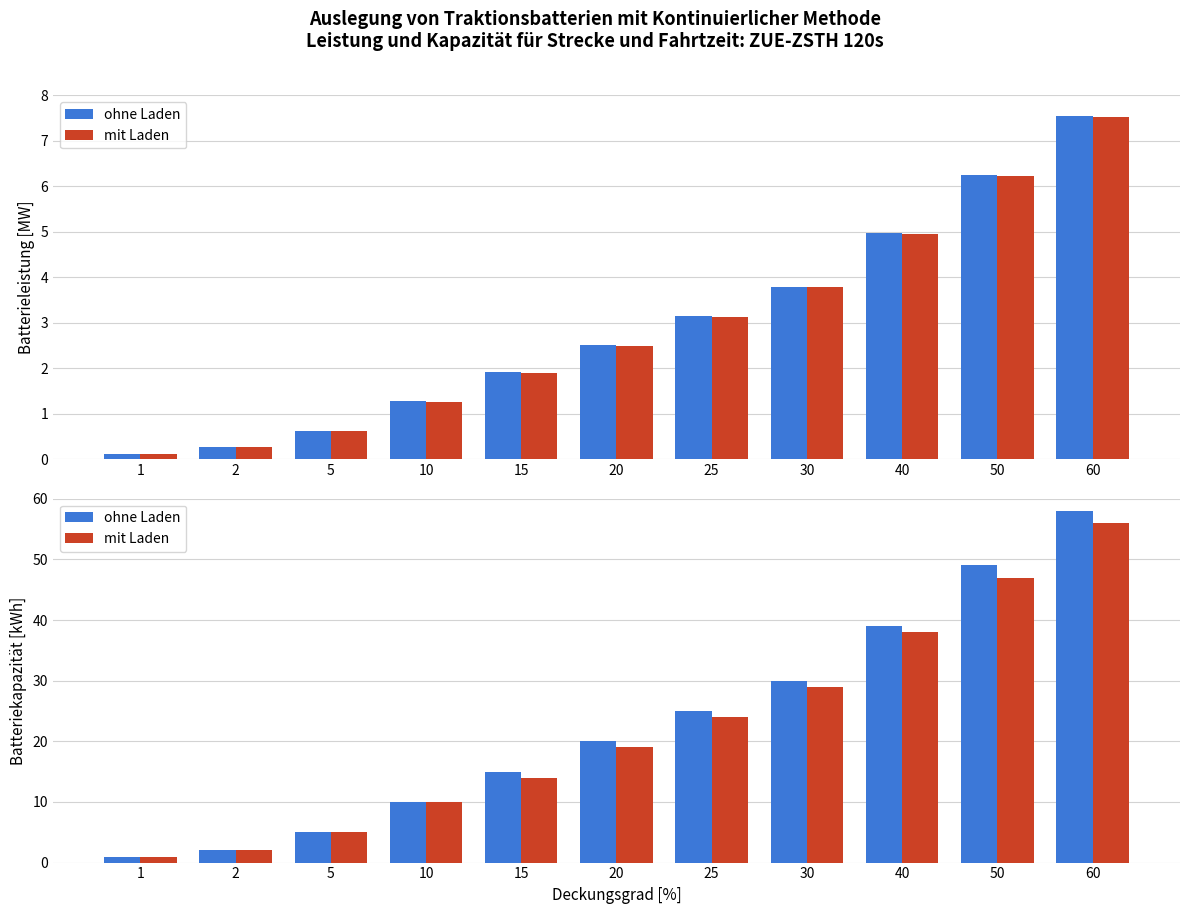

What are all the series names shown in the legend?

ohne Laden, mit Laden